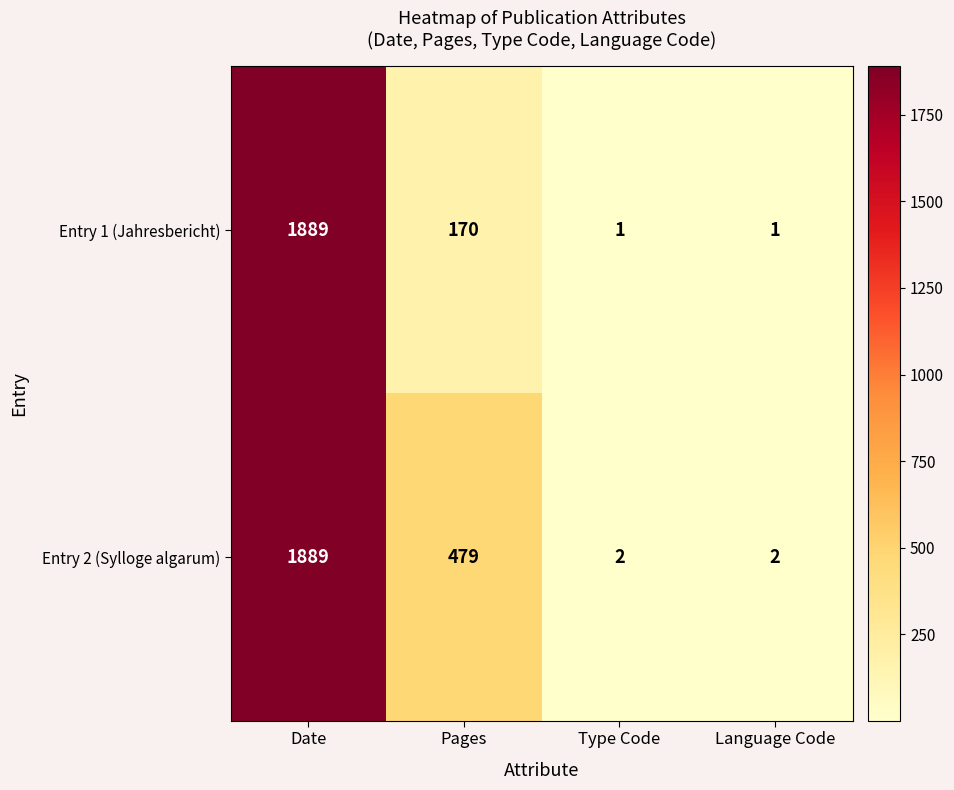

List the series in order of their overall mean, highest first.

Entry 2 (Sylloge algarum), Entry 1 (Jahresbericht)